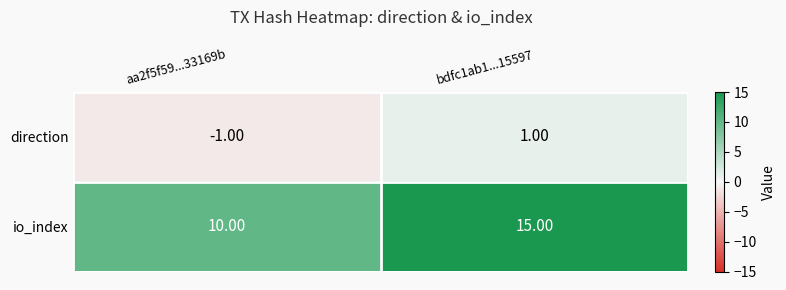

What is the spread (max minus min) of values at aa2f5f59...33169b?

11